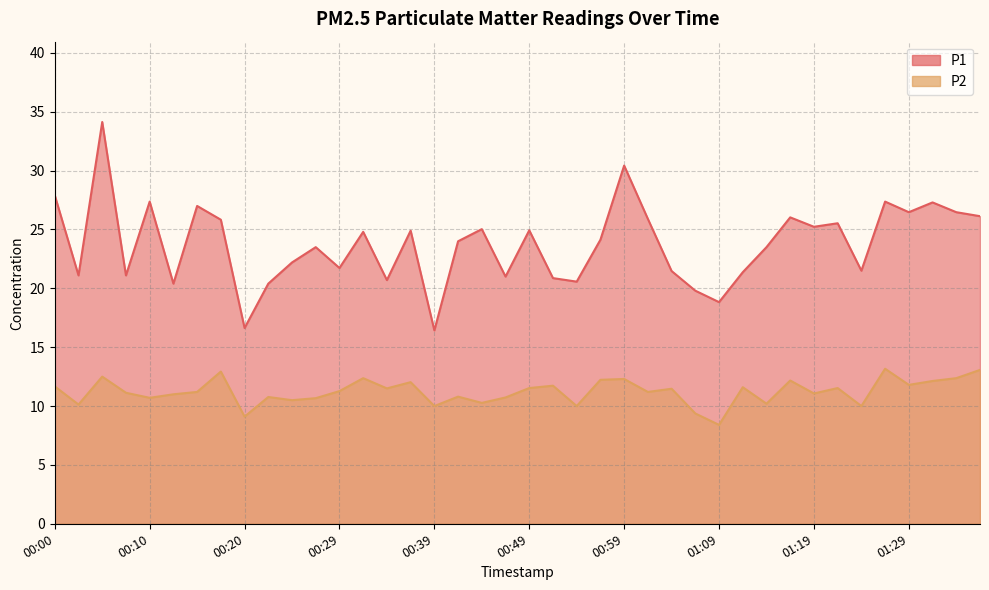

At which category does P2 reach its first local peak?

00:05